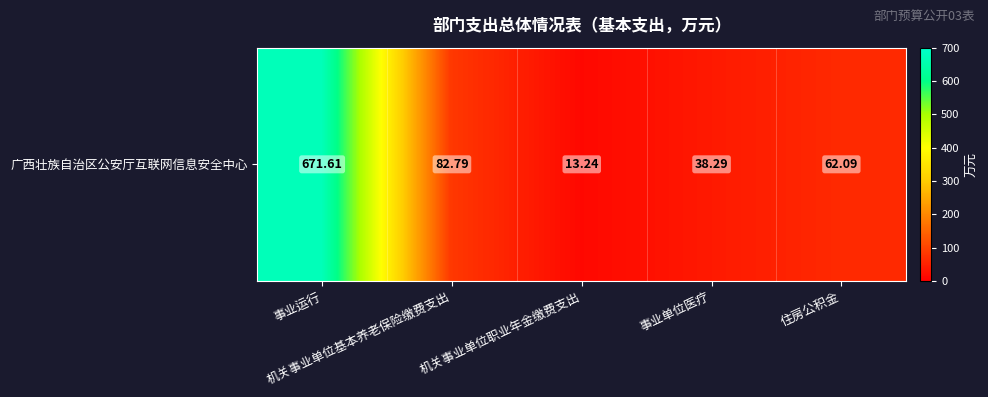

At which category does the chart reach its peak across all series?

事业运行